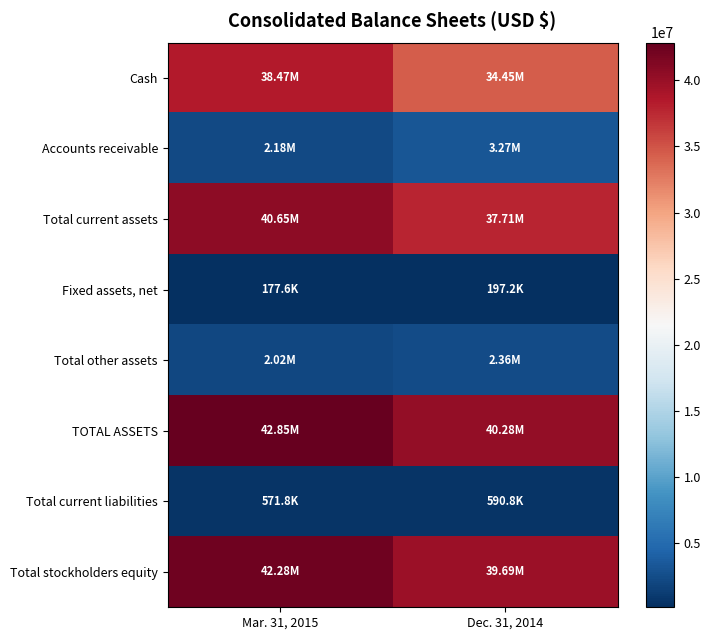

Reading left to right, transcribe all the data shown in this chart.

Cash: Mar. 31, 2015=38466461	Dec. 31, 2014=34447100
Accounts receivable: Mar. 31, 2015=2180907	Dec. 31, 2014=3267810
Total current assets: Mar. 31, 2015=40650141	Dec. 31, 2014=37714910
Fixed assets, net: Mar. 31, 2015=177560	Dec. 31, 2014=197250
Total other assets: Mar. 31, 2015=2022317	Dec. 31, 2014=2364190
TOTAL ASSETS: Mar. 31, 2015=42850018	Dec. 31, 2014=40276350
Total current liabilities: Mar. 31, 2015=571788	Dec. 31, 2014=590757
Total stockholders equity: Mar. 31, 2015=42278230	Dec. 31, 2014=39685593